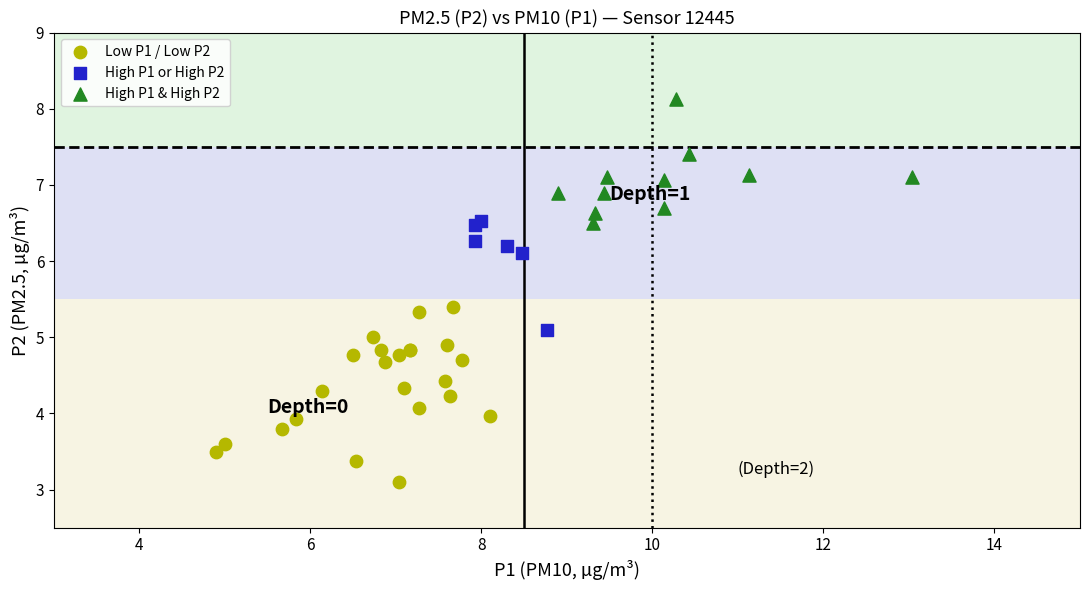

Which series has the widest spread of Y values?

Low P1 / Low P2